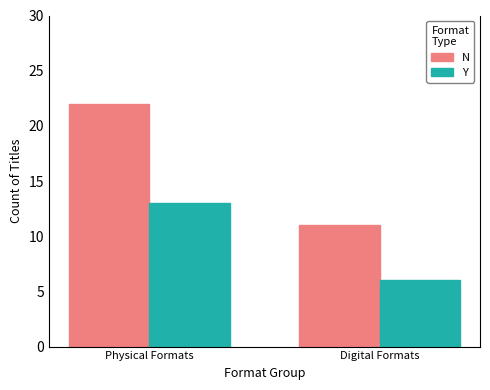

Rank the categories by N value from lowest to highest.

Digital Formats, Physical Formats